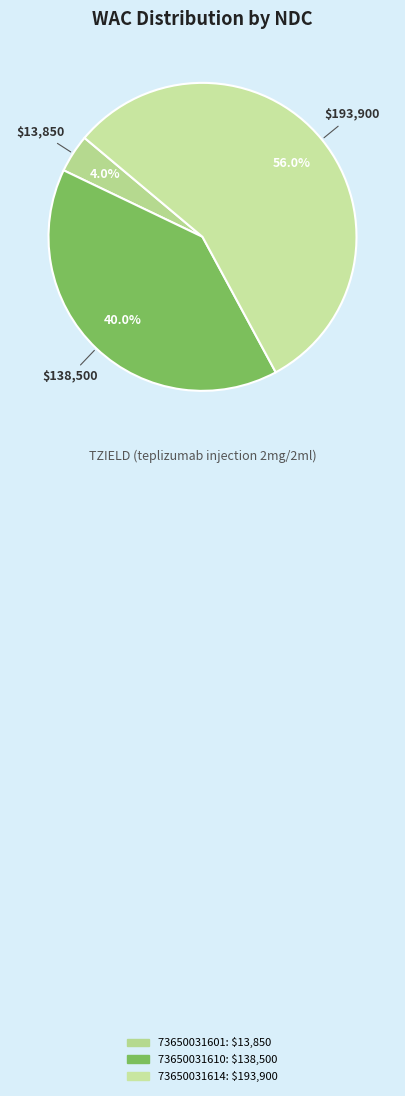

True or false: 73650031614 accounts for 46% of the total.

False